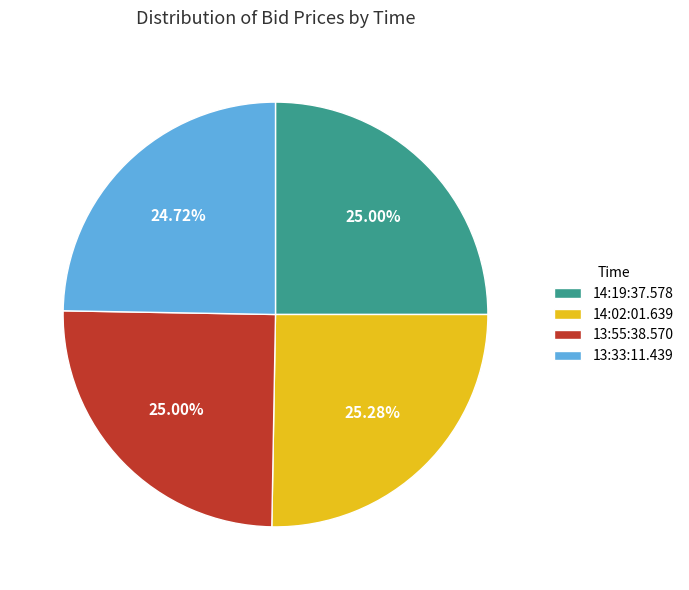

Does 13:55:38.570 account for over 50% of the chart?

No